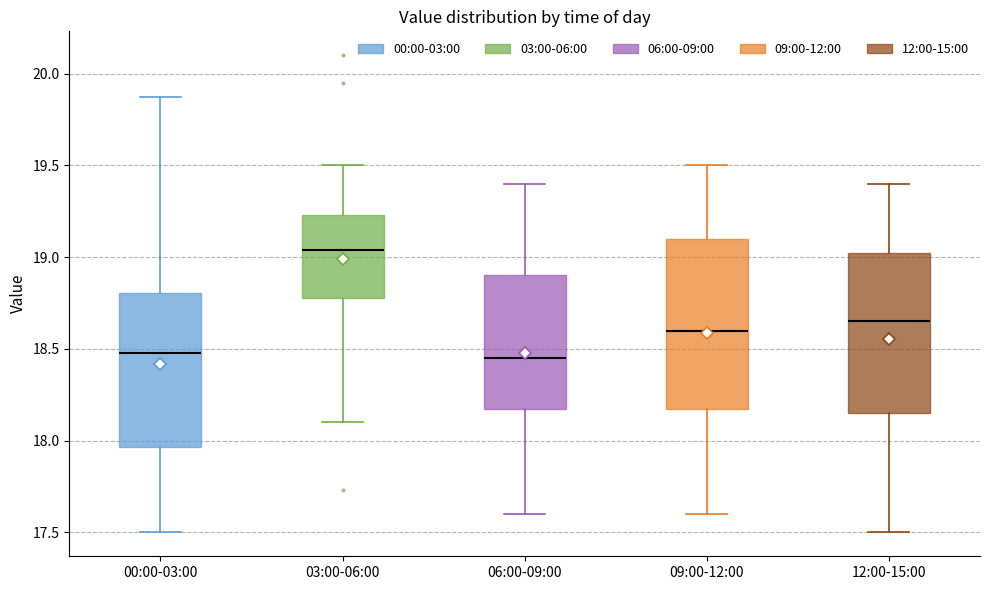

Reading left to right, read every box against the y-axis: the position of its median line, the range the box covers, and the ends of its whiskers. The values are not printed on the chart, so give them approximately, as read against the axis.

00:00-03:00: median 18.50, box 17.95 to 18.80, whiskers 17.50 to 19.85
03:00-06:00: median 19.05, box 18.80 to 19.25, whiskers 18.10 to 19.50
06:00-09:00: median 18.45, box 18.20 to 18.90, whiskers 17.60 to 19.40
09:00-12:00: median 18.60, box 18.20 to 19.10, whiskers 17.60 to 19.50
12:00-15:00: median 18.65, box 18.15 to 19.05, whiskers 17.50 to 19.40